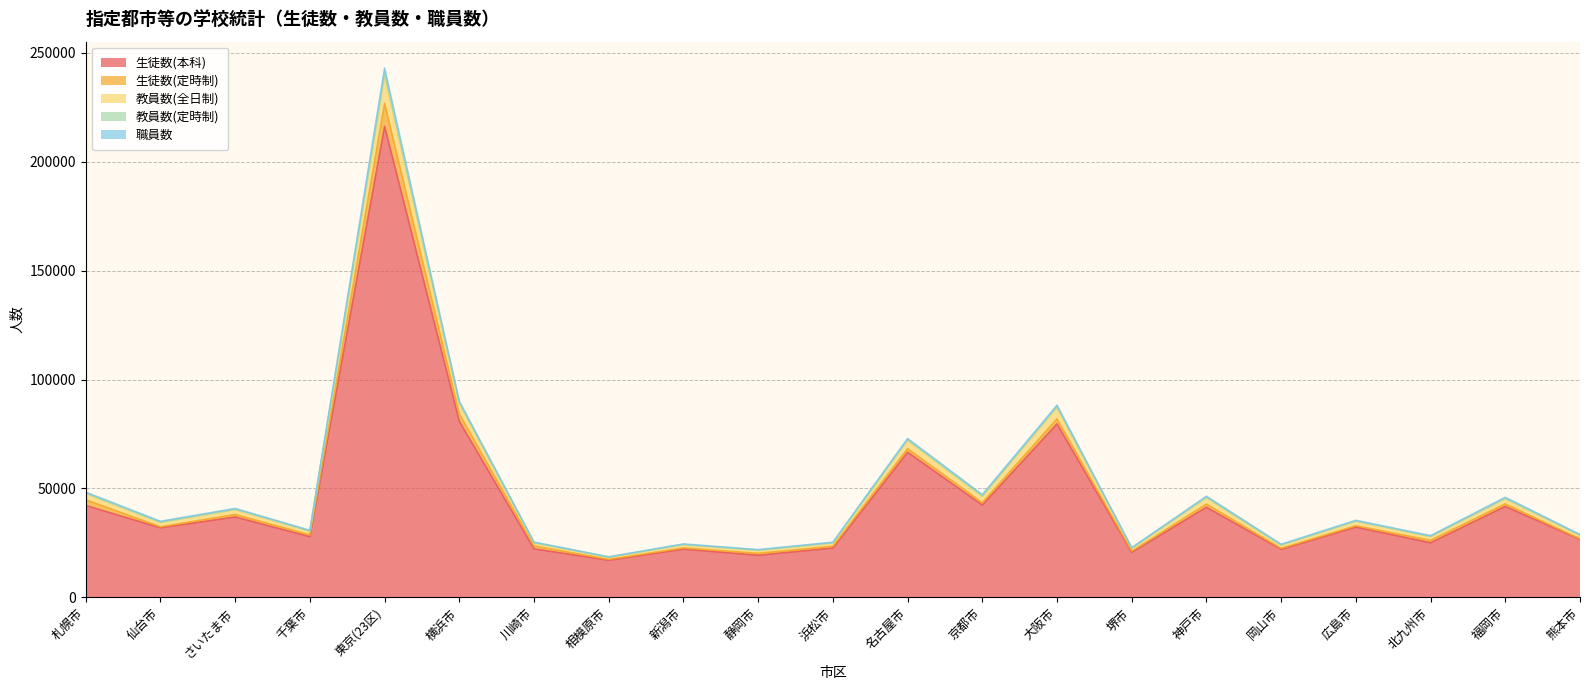

How many data points in 生徒数(本科) are above 31920?

10